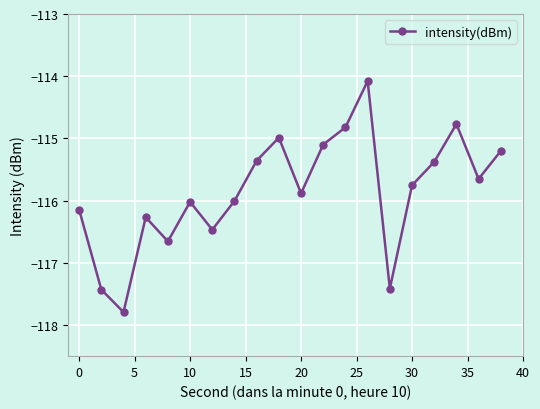

How many interior local peaks (higher than both neighbors) does the data have?

5